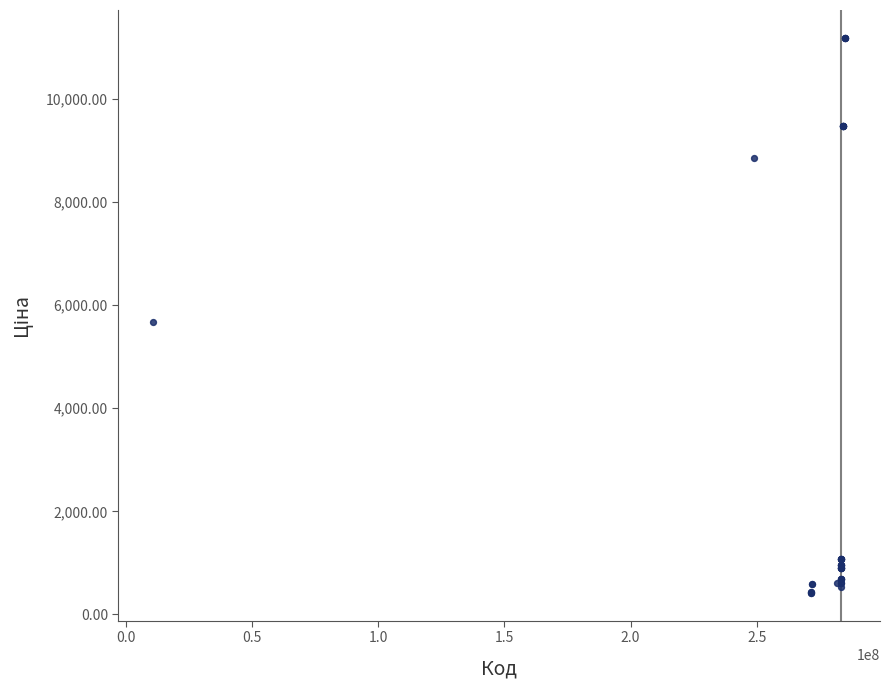

What Y value in the scatter plot is closest to 5802?

5673.8